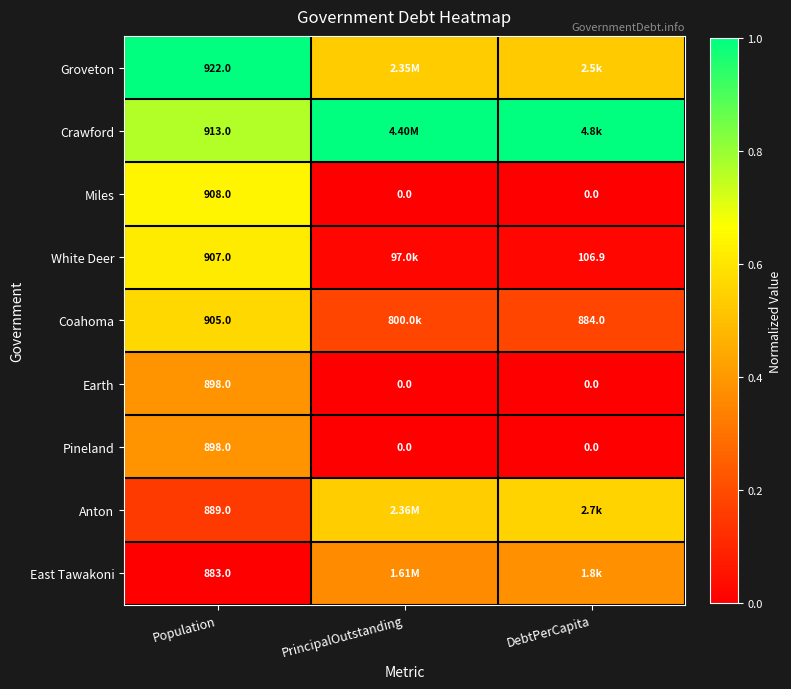

What is the spread (max minus min) of values at Population?

39.0